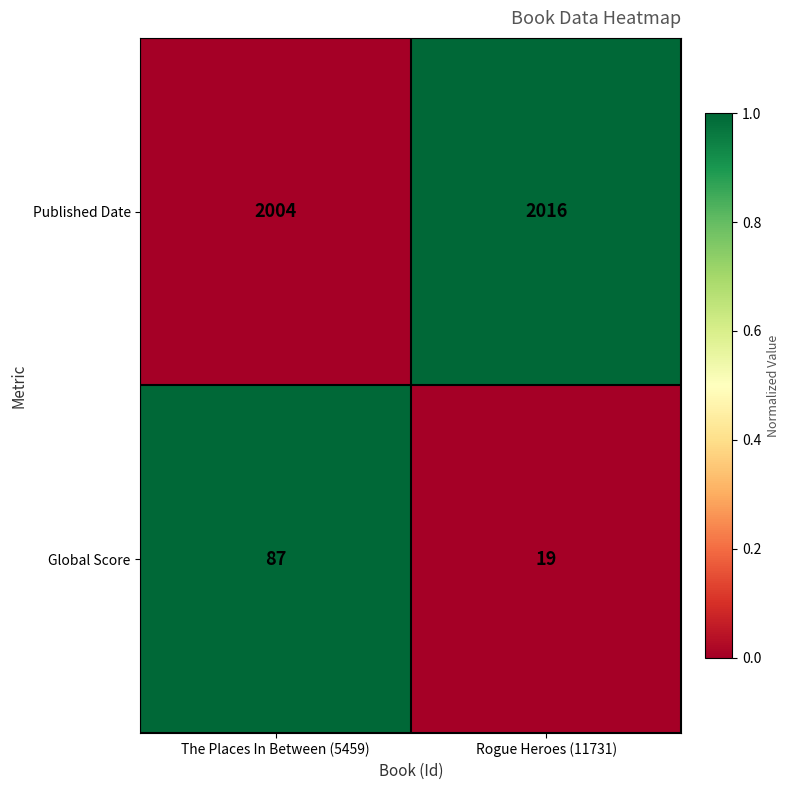

What is the difference between the maximum and minimum values in the Global Score series?

68